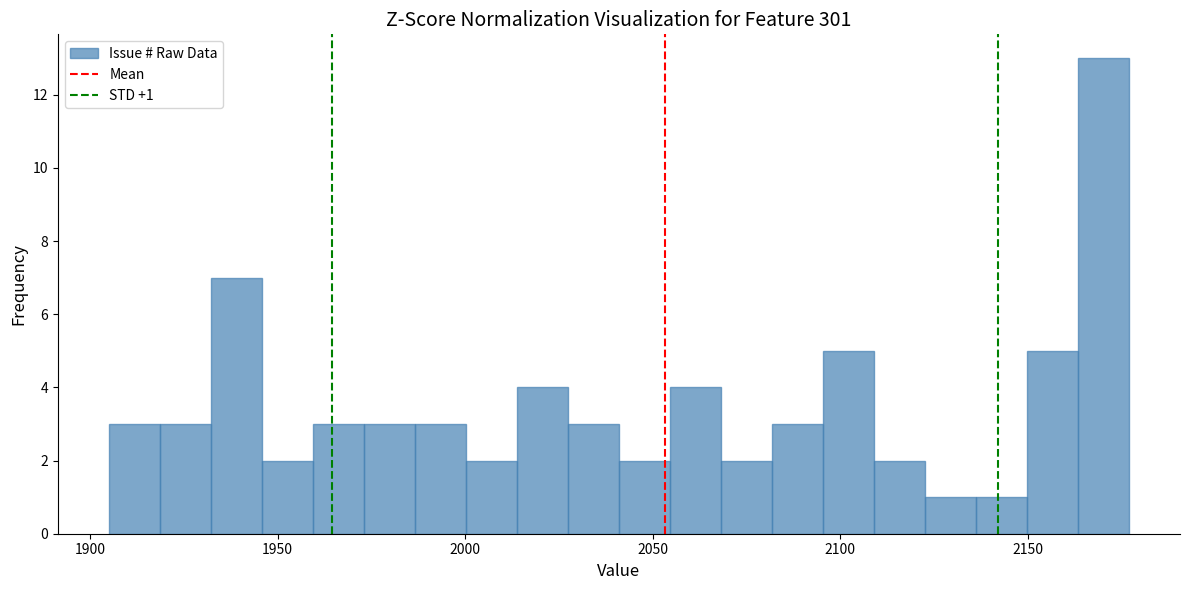

Around what value on the x-axis is the tallest bar? Give the approximate position of its centre, as read against the axis.

2170